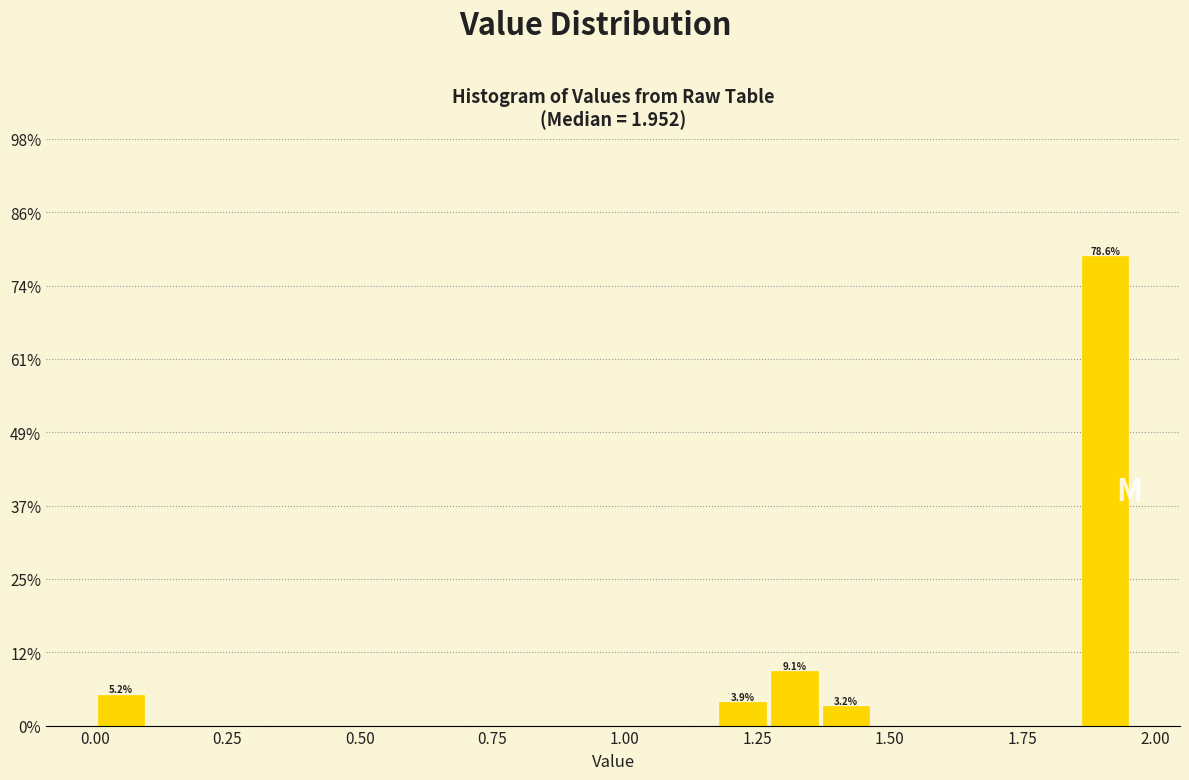

Read against the x-axis, roughly where is the centre of the tallest bar?

1.90